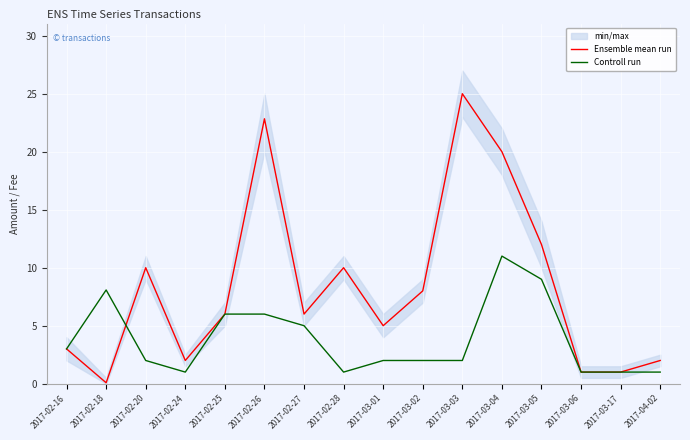

True or false: Controll run and Ensemble mean run cross at least once.

True